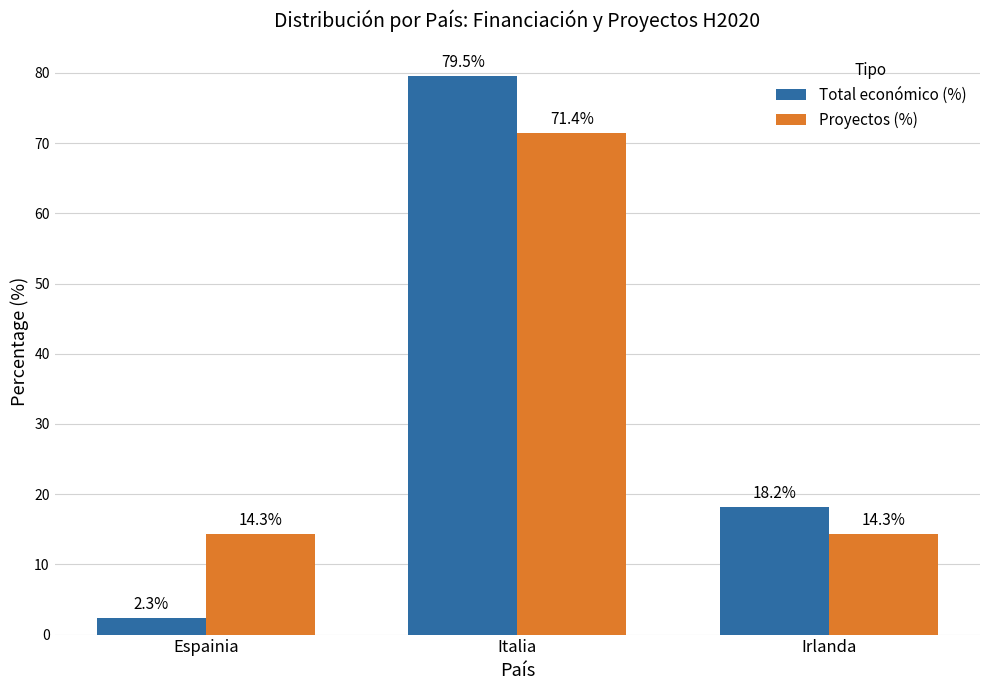

What is the sum of all Total económico (%) values?

100.0